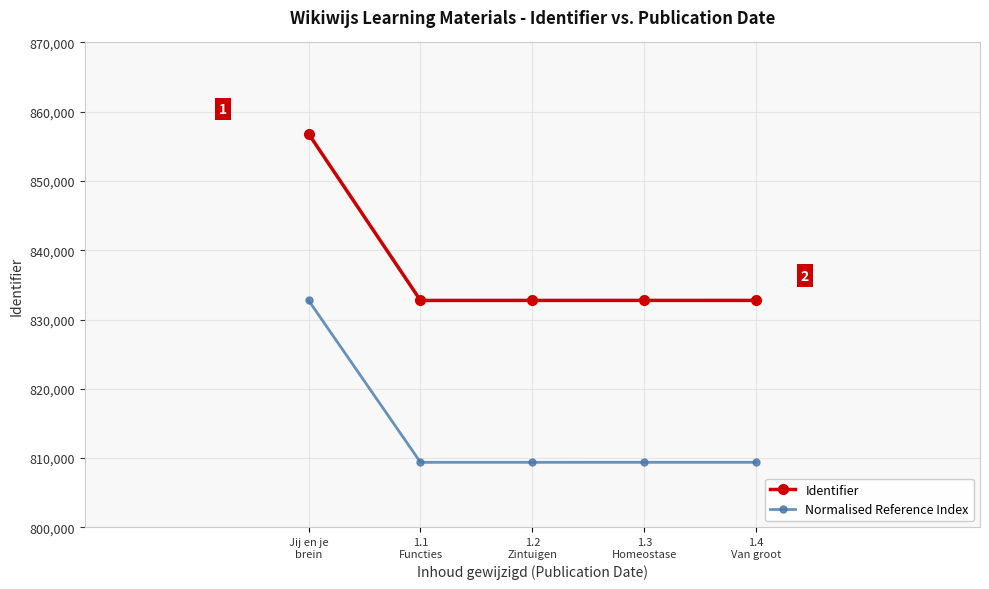

True or false: Normalised Reference Index has more than 1 interior local peaks.

False